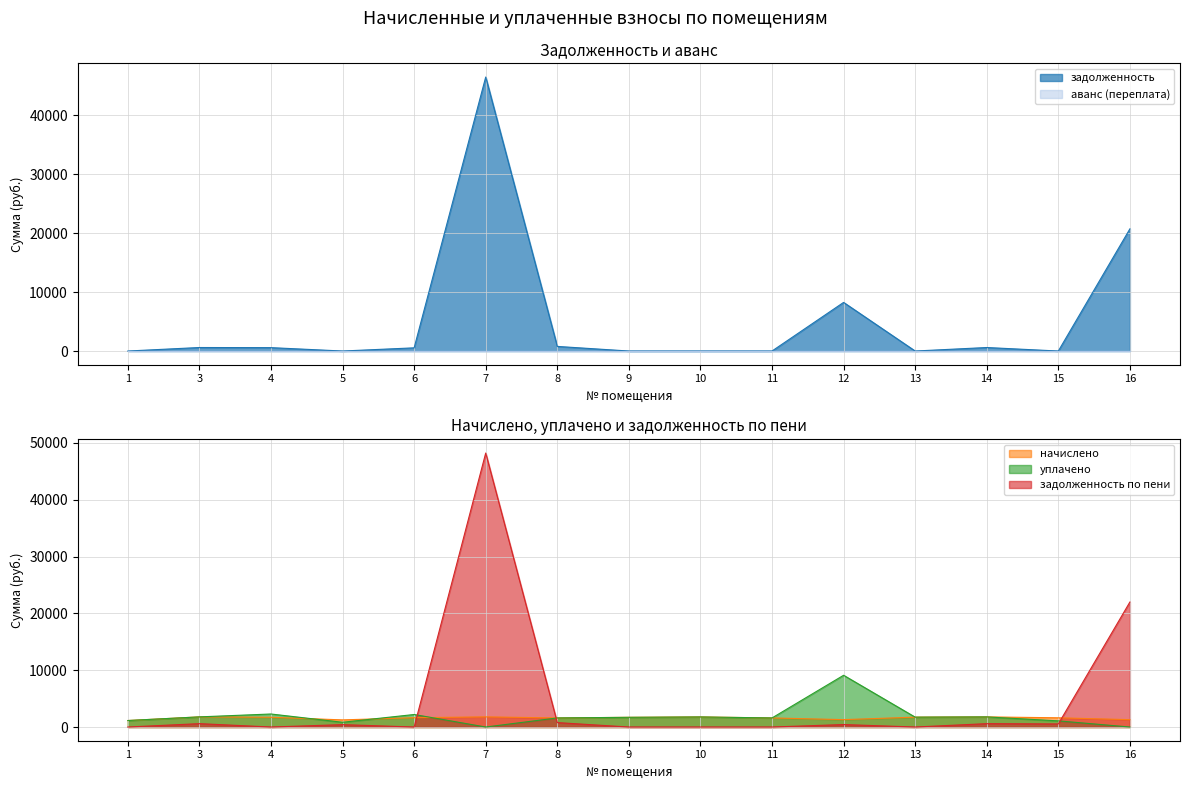

Where is the first local minimum for задолженность по пени?

4